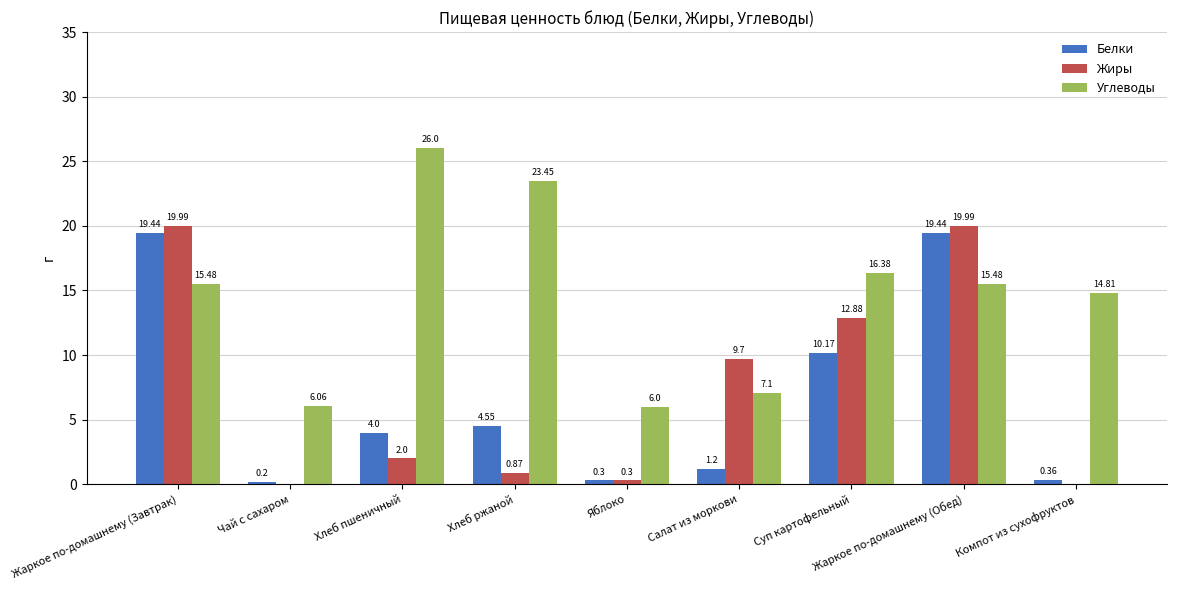

At which label does Белки first exceed 4?

Жаркое по-домашнему (Завтрак)